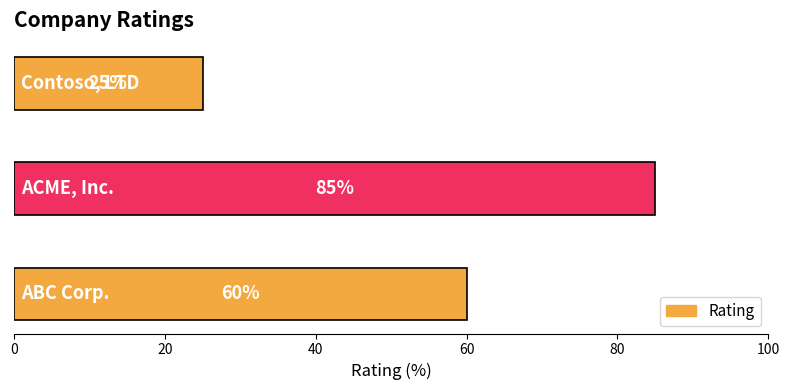

What is the sum of all values?

170